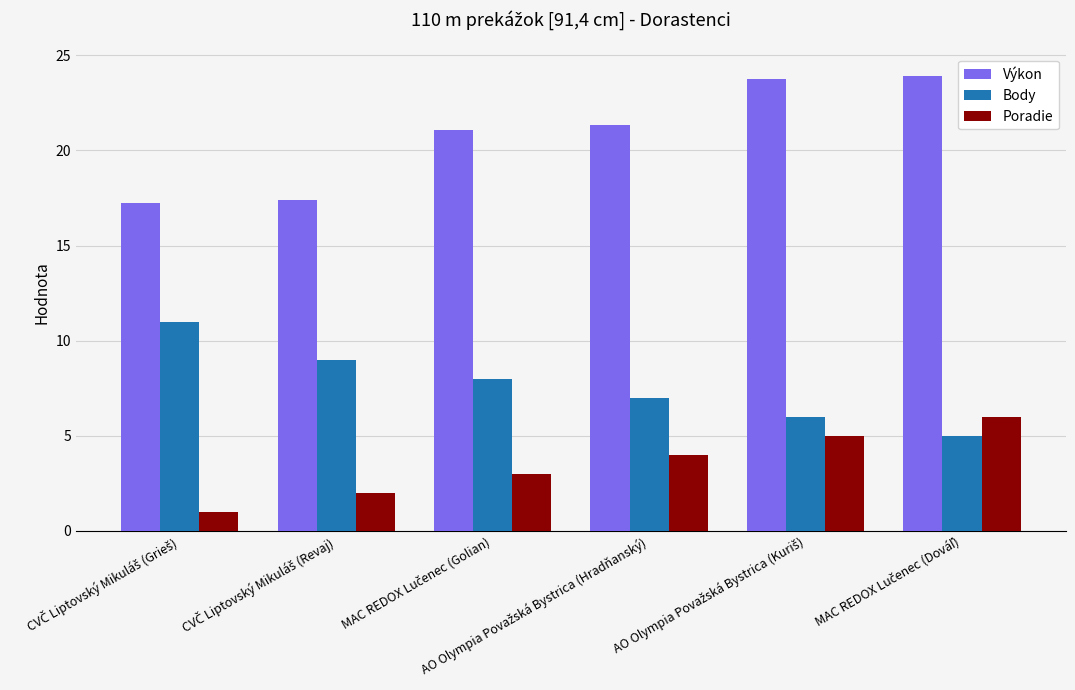

Which series has the largest total across all categories?

Výkon